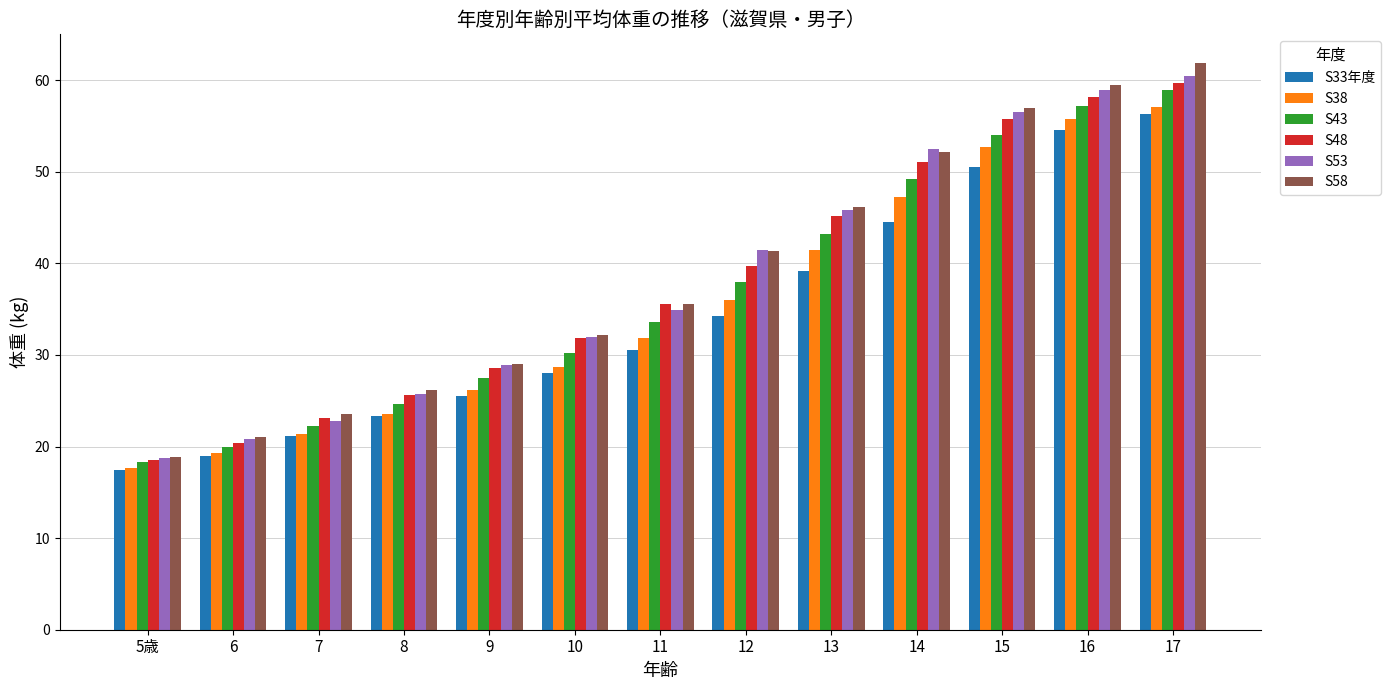

What is the total value across all series at 15?

326.5